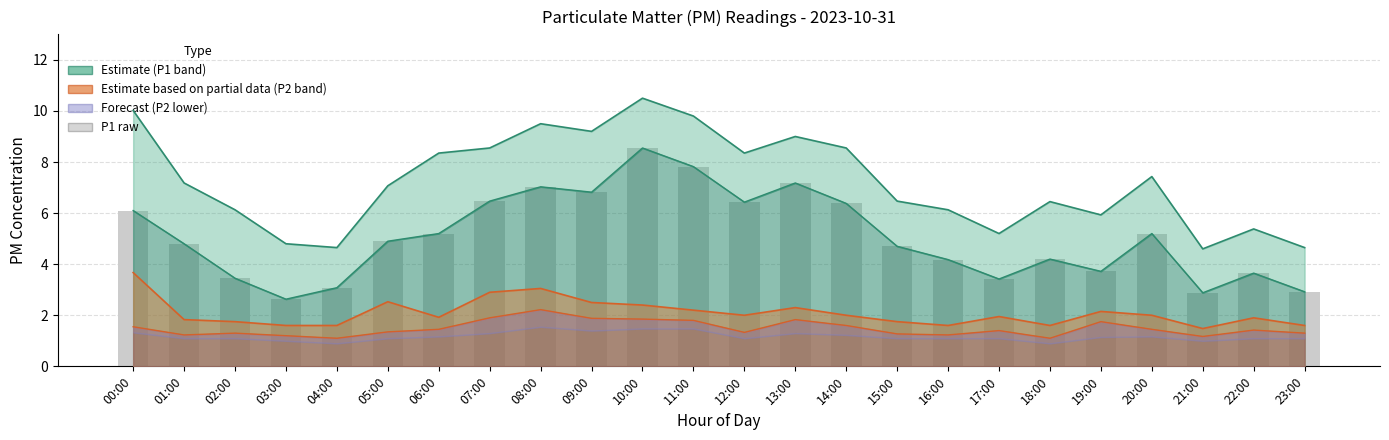

How many bars are there in total?

24